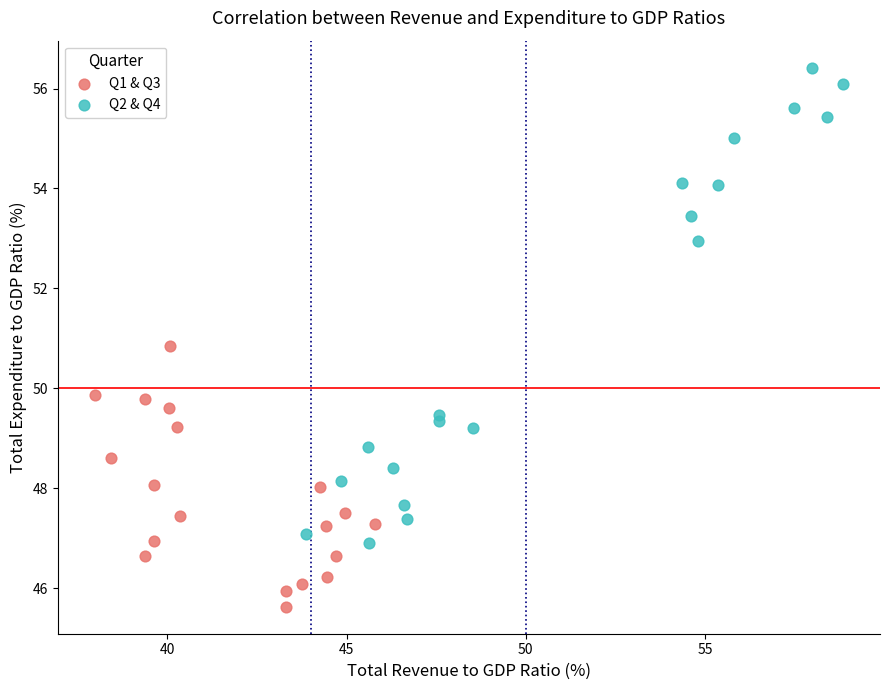

Which series contains the lowest Y value?

Q1 & Q3